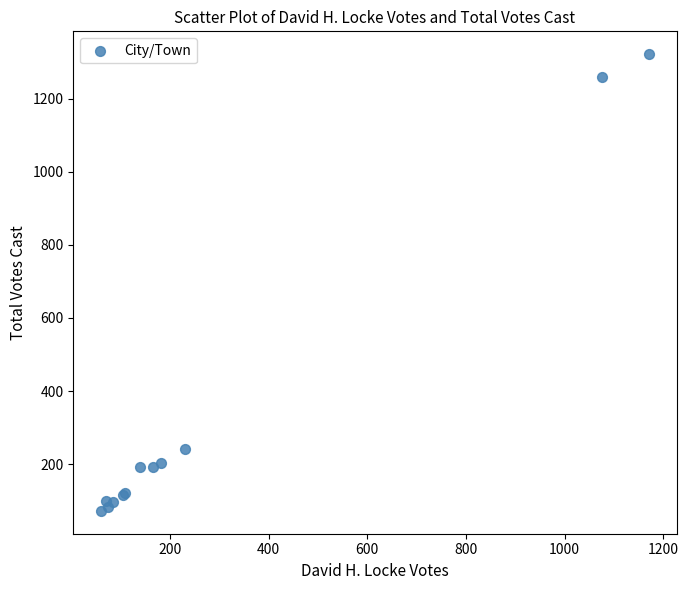

What Y value in the scatter plot is closest to 697?

241